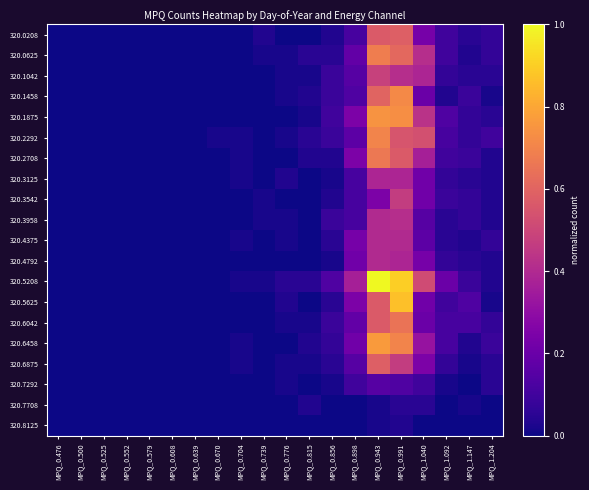

At which category is the sum across all series the highest?

MPQ_0.991